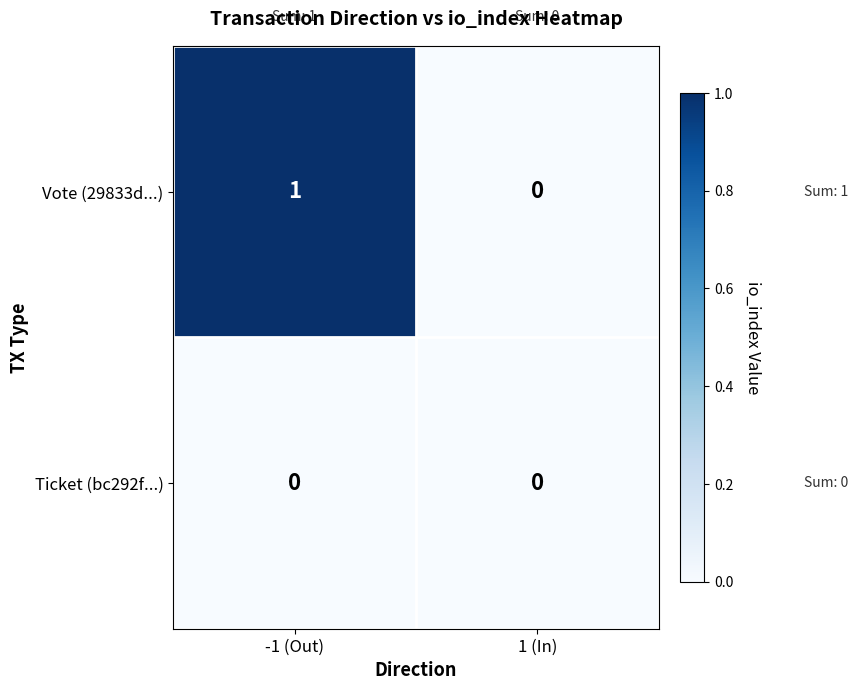

At which label is Vote (29833d...) closest to 0?

1 (In)